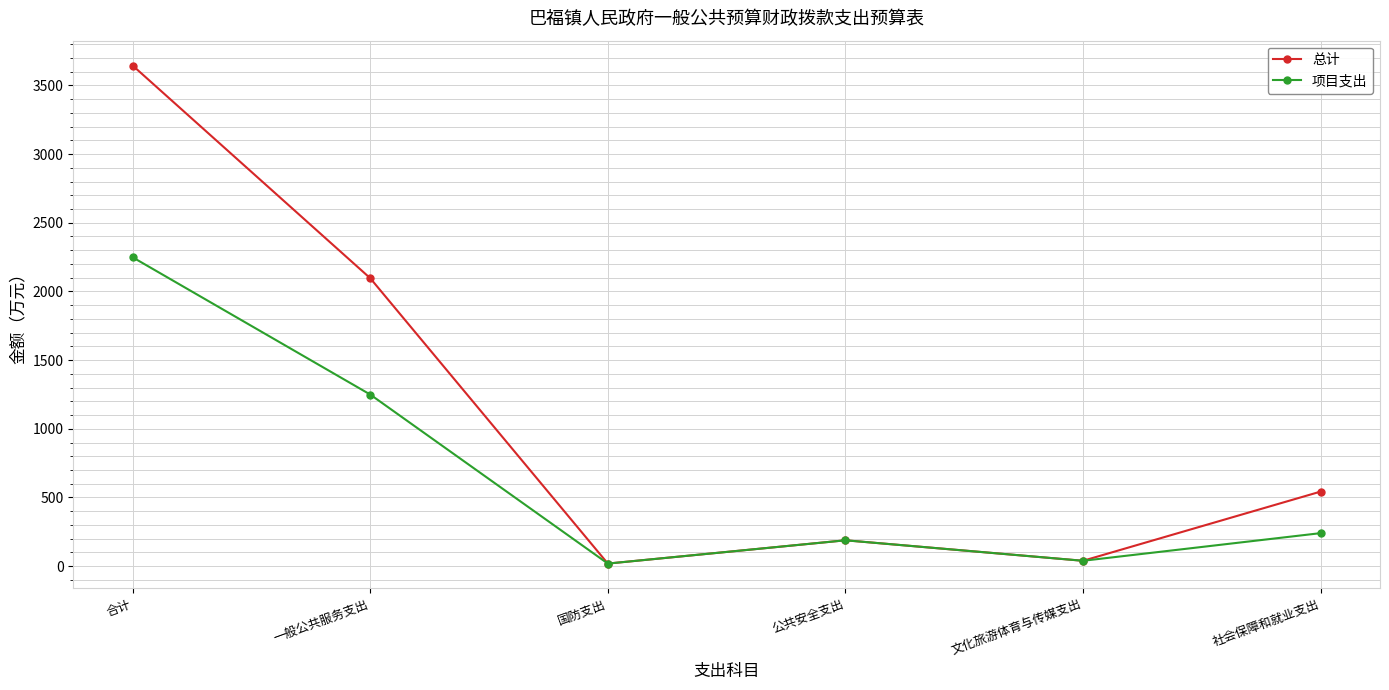

Reading left to right, transcribe all the data shown in this chart.

总计: 3644.5	2096.1	18.5	188.0	38.8	542.6
项目支出: 2248.4	1249.1	18.5	188.0	38.8	240.1